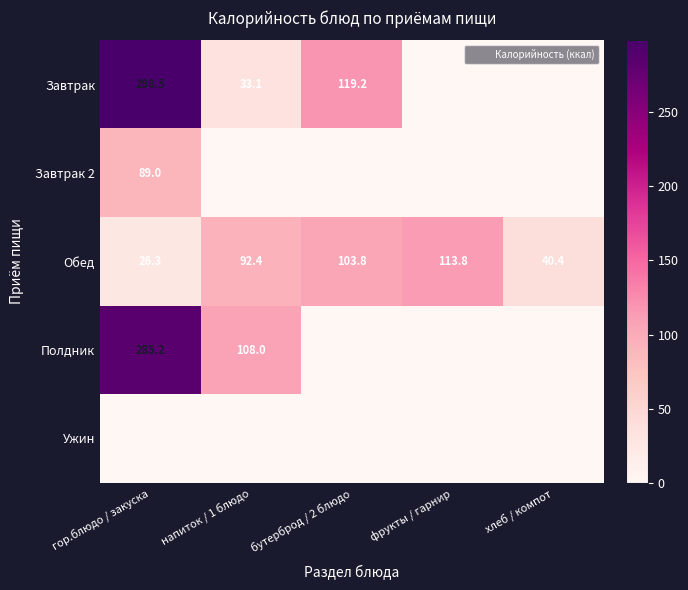

Which category has the highest value in the Ужин series?

гор.блюдо / закуска